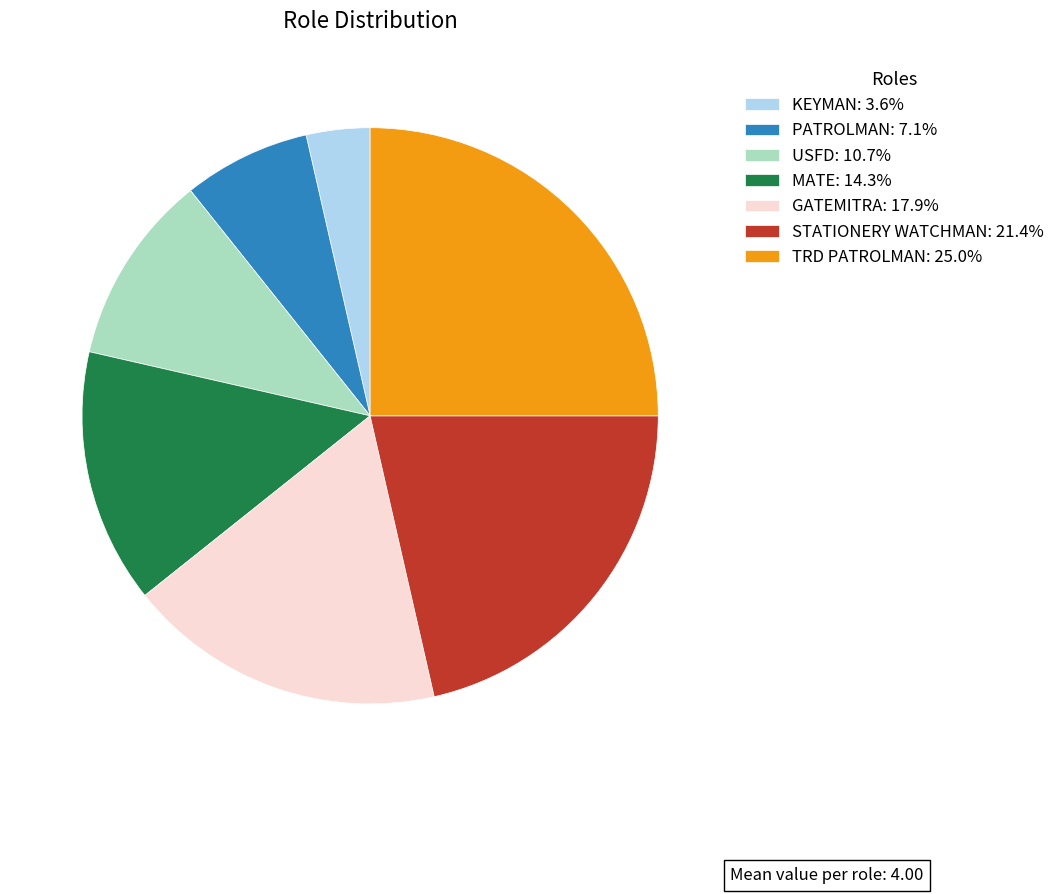

Which has a higher value, GATEMITRA or STATIONERY WATCHMAN?

STATIONERY WATCHMAN